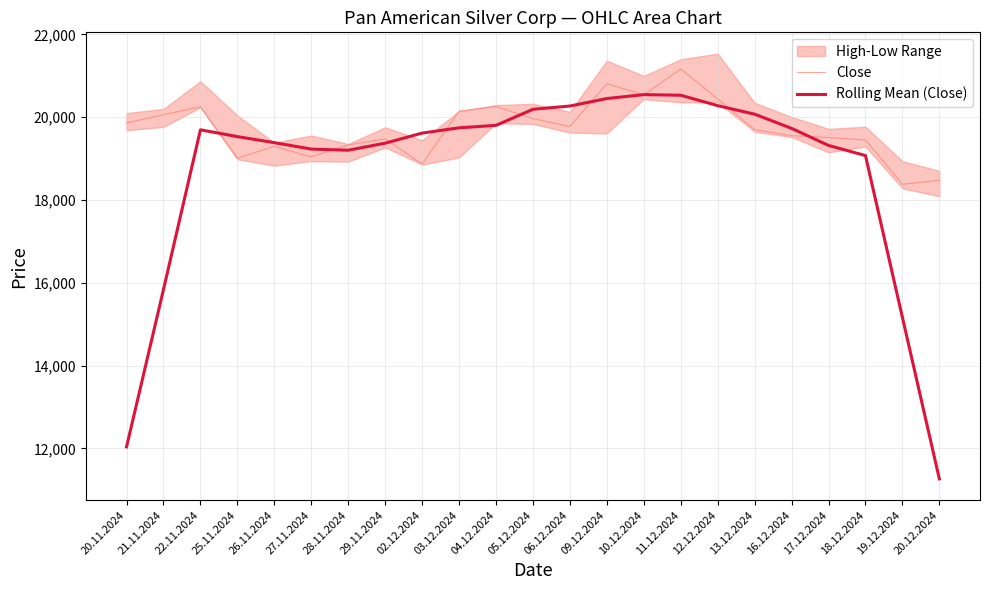

Which category has the lowest value in the Close series?

19.12.2024